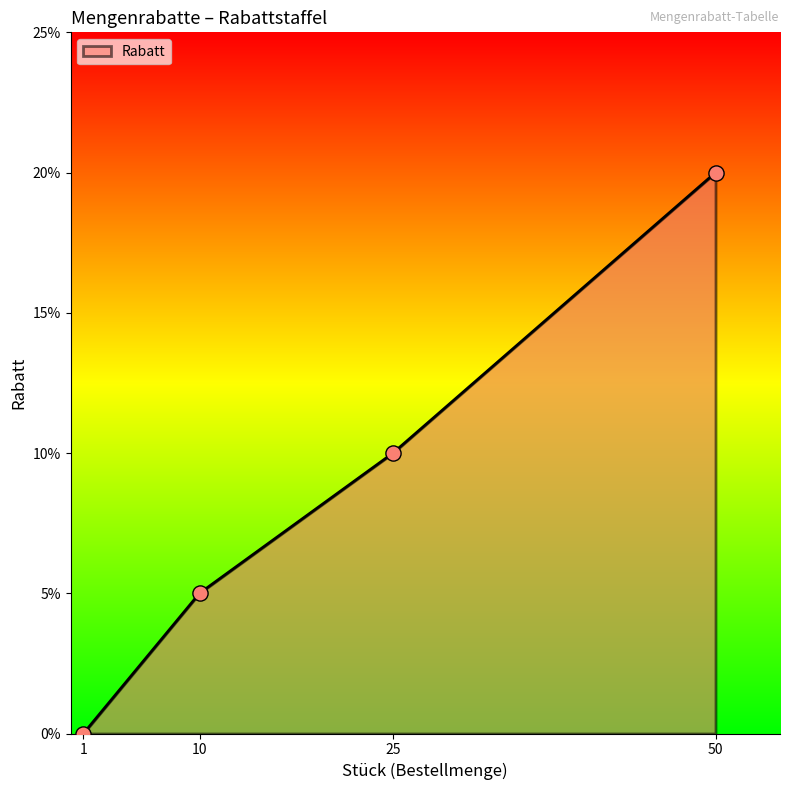

What is the change in value from 10 to 50?

+0.2